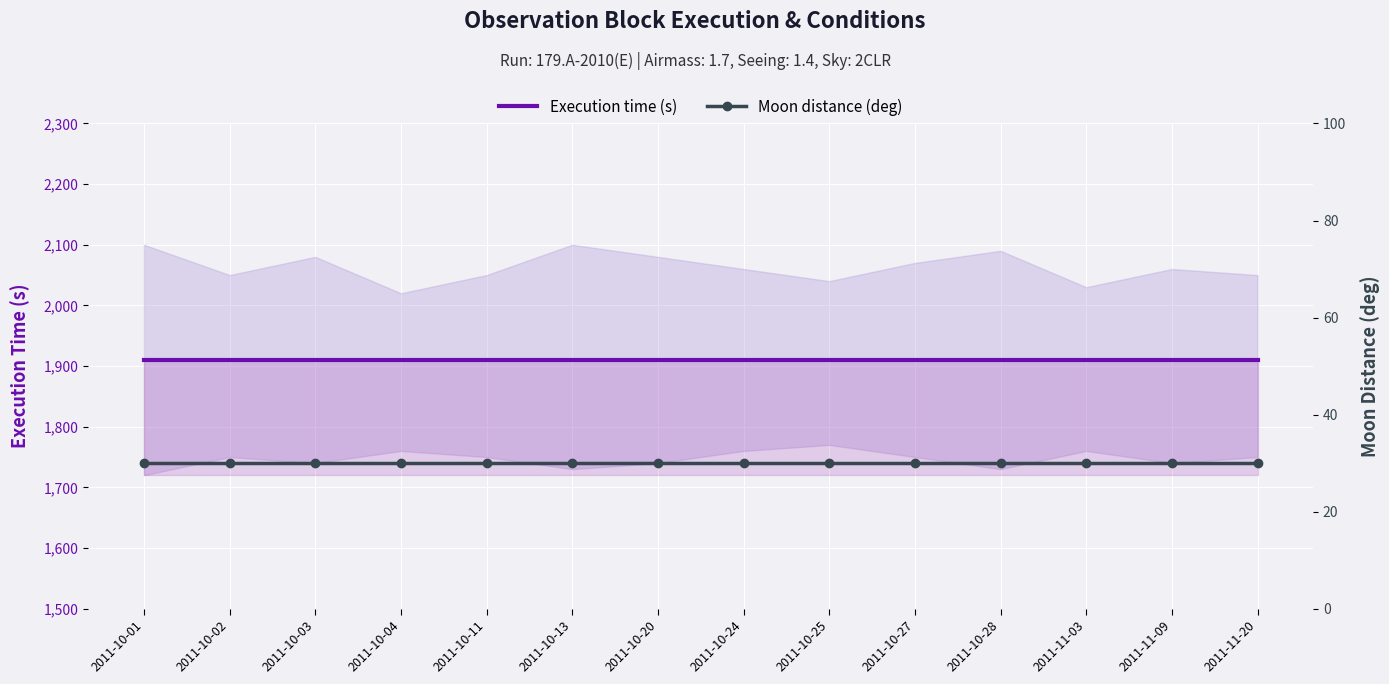

What is the label of the 13th point from the right?

2011-10-02